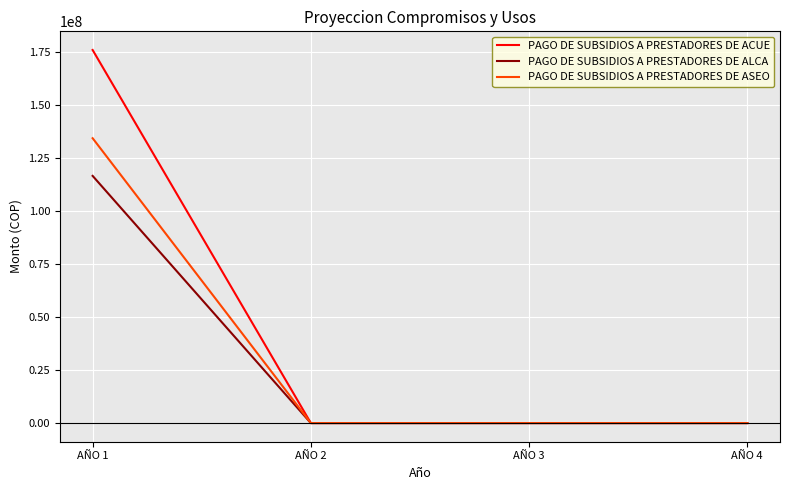

Count the PAGO DE SUBSIDIOS A PRESTADORES DE ALCA values in the range 0 to 116500000.

4